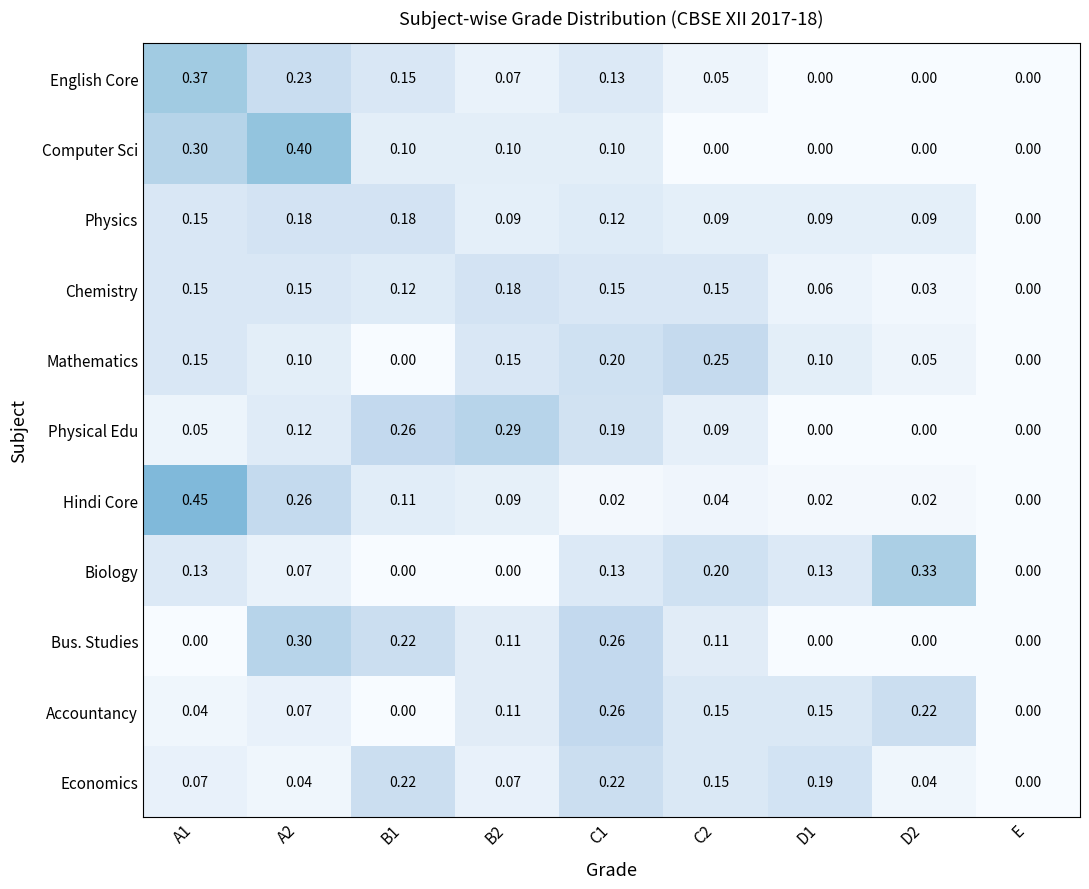

Which series has the widest spread of values?

Hindi Core